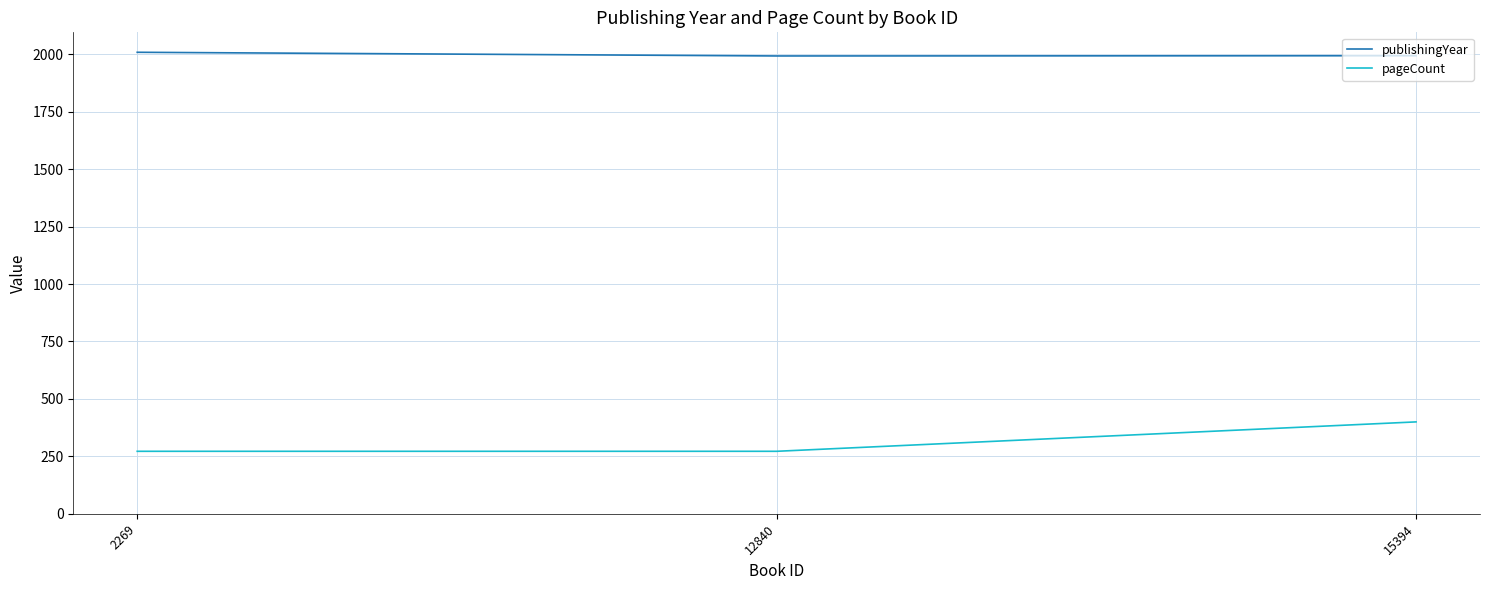

Does the chart have visible grid lines?

Yes